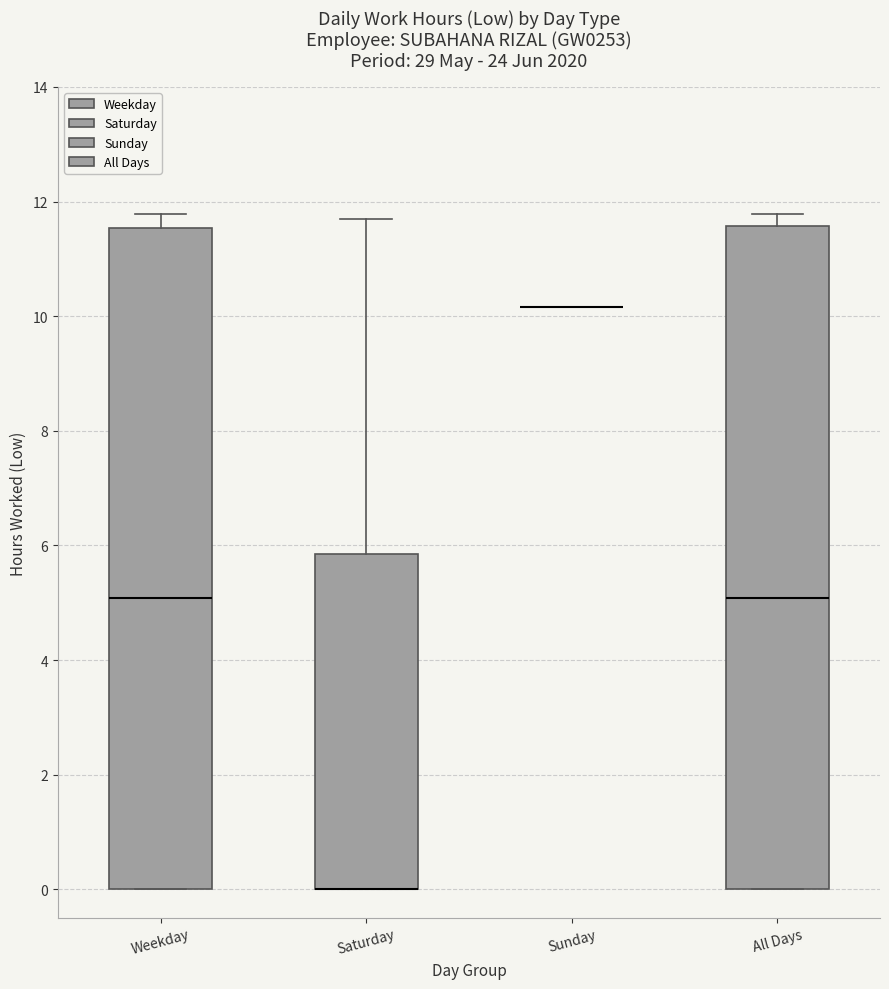

Reading left to right, read every box against the y-axis: the position of its median line, the range the box covers, and the ends of its whiskers. The values are not printed on the chart, so give them approximately, as read against the axis.

Weekday: median 5.0, box 0.0 to 11.6, whiskers 0.0 to 11.8
Saturday: median 0.0 (drawn on the box's lower edge), box 0.0 to 5.8, whiskers 0.0 to 11.6
Sunday: box collapsed to a line at 10.2, whiskers 10.2 to 10.2
All Days: median 5.0, box 0.0 to 11.6, whiskers 0.0 to 11.8